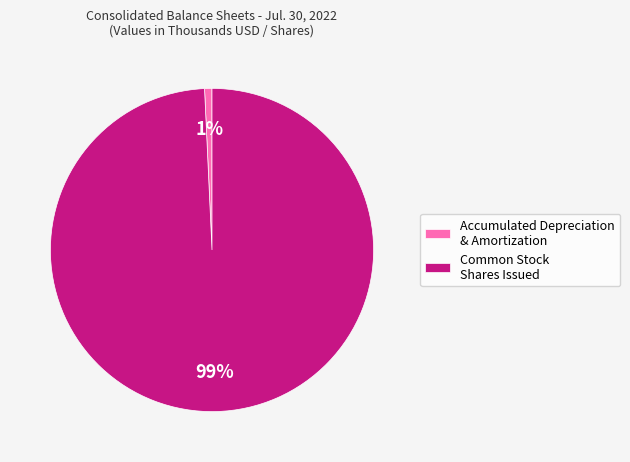

To the nearest percent, what is the combined percentage of Common Stock Shares Issued and Accumulated Depreciation & Amortization?

100%